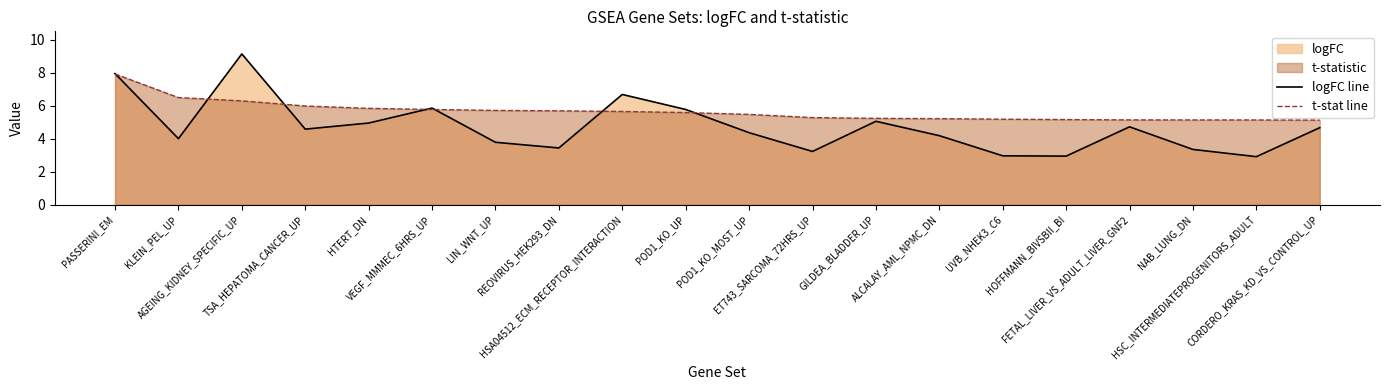

Reading right to left, list all the values displayed in this chart.

logFC line: CORDERO_KRAS_KD_VS_CONTROL_UP=4.7	HSC_INTERMEDIATEPROGENITORS_ADULT=2.9	NAB_LUNG_DN=3.3	FETAL_LIVER_VS_ADULT_LIVER_GNF2=4.7	HOFFMANN_BIVSBII_BI=2.9	UVB_NHEK3_C6=3.0	ALCALAY_AML_NPMC_DN=4.2	GILDEA_BLADDER_UP=5.1	ET743_SARCOMA_72HRS_UP=3.2	POD1_KO_MOST_UP=4.4	POD1_KO_UP=5.8	HSA04512_ECM_RECEPTOR_INTERACTION=6.7	REOVIRUS_HEK293_DN=3.4	LIN_WNT_UP=3.8	VEGF_MMMEC_6HRS_UP=5.9	HTERT_DN=4.9	TSA_HEPATOMA_CANCER_UP=4.6	AGEING_KIDNEY_SPECIFIC_UP=9.1	KLEIN_PEL_UP=4.0	PASSERINI_EM=7.9
t-stat line: CORDERO_KRAS_KD_VS_CONTROL_UP=5.1	HSC_INTERMEDIATEPROGENITORS_ADULT=5.1	NAB_LUNG_DN=5.1	FETAL_LIVER_VS_ADULT_LIVER_GNF2=5.1	HOFFMANN_BIVSBII_BI=5.2	UVB_NHEK3_C6=5.2	ALCALAY_AML_NPMC_DN=5.2	GILDEA_BLADDER_UP=5.2	ET743_SARCOMA_72HRS_UP=5.3	POD1_KO_MOST_UP=5.5	POD1_KO_UP=5.6	HSA04512_ECM_RECEPTOR_INTERACTION=5.6	REOVIRUS_HEK293_DN=5.7	LIN_WNT_UP=5.7	VEGF_MMMEC_6HRS_UP=5.8	HTERT_DN=5.8	TSA_HEPATOMA_CANCER_UP=6.0	AGEING_KIDNEY_SPECIFIC_UP=6.3	KLEIN_PEL_UP=6.5	PASSERINI_EM=7.9